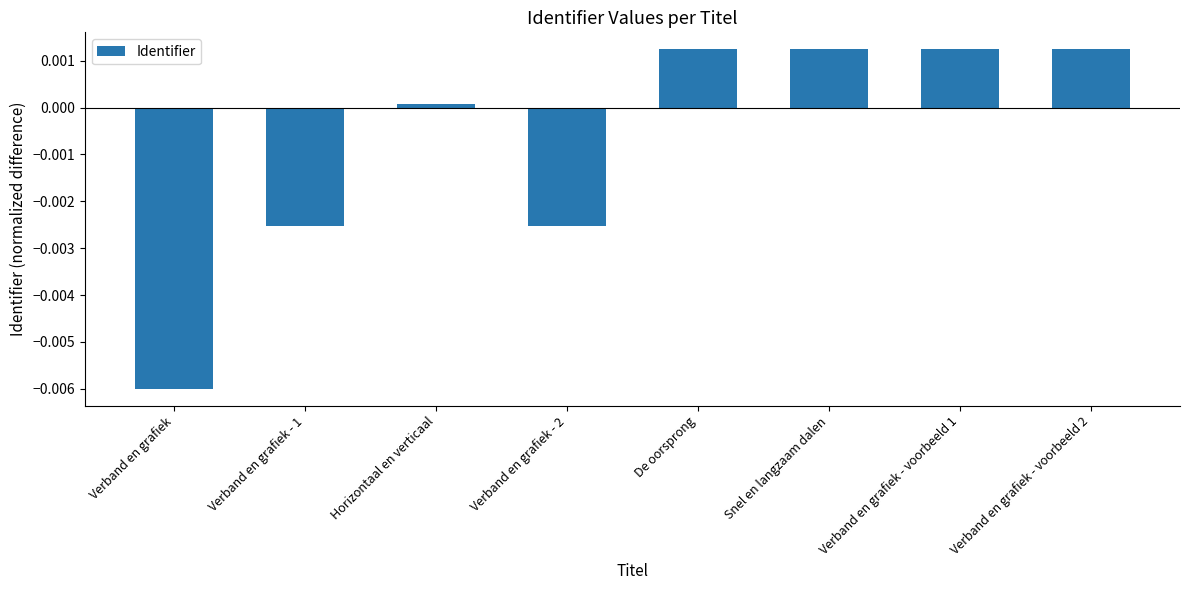

At which category does the chart reach its minimum across all series?

Verband en grafiek